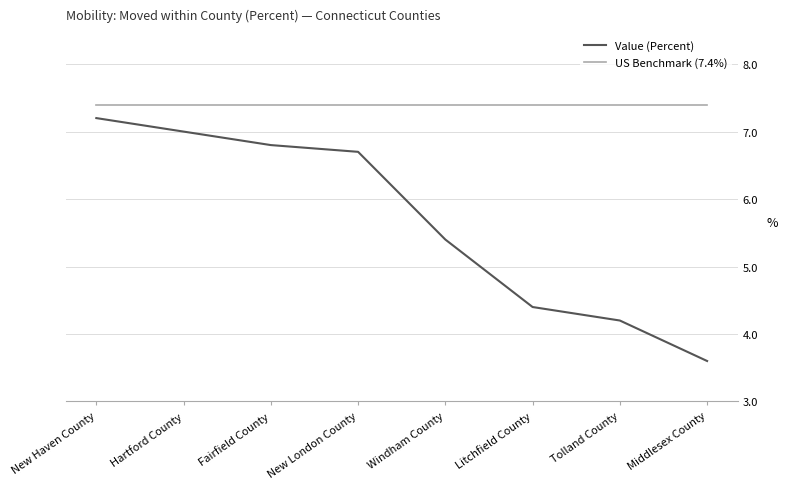

Is this an area chart (filled region under the line)?

No